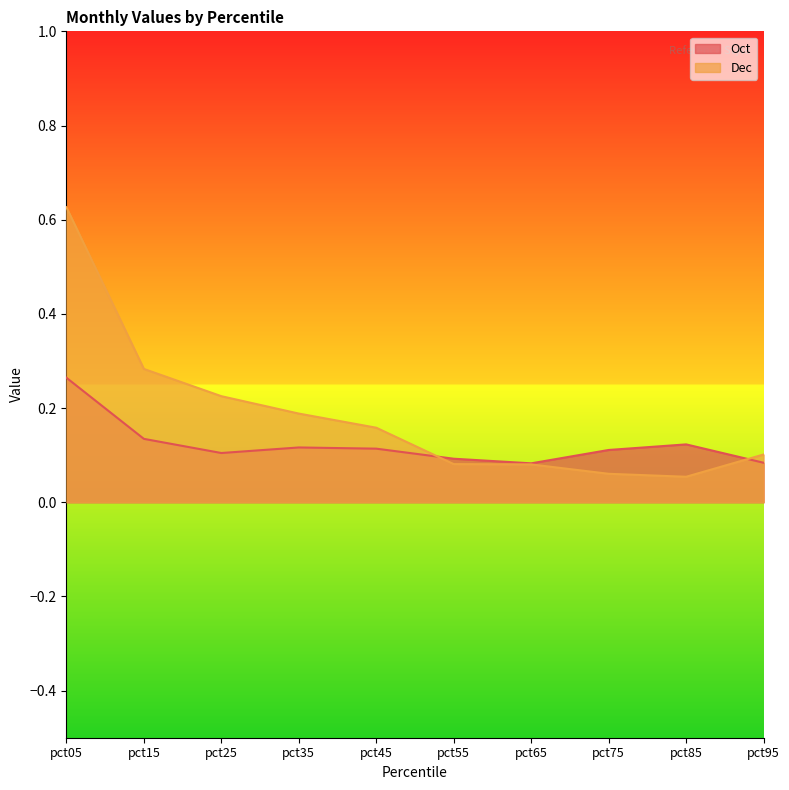

Is it true that Oct equals 0.1 at pct95?

False